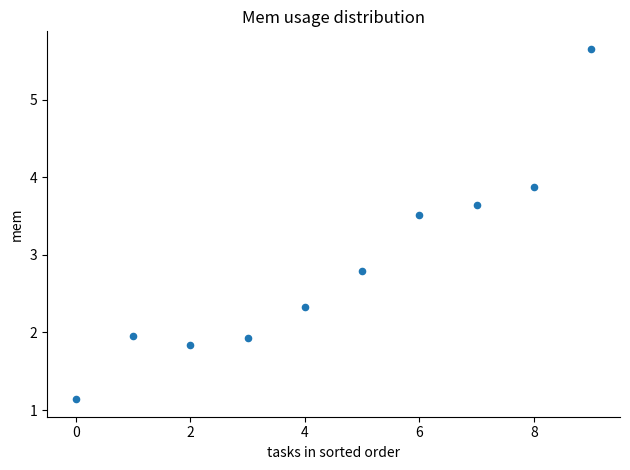

What is the average Y value?

2.9